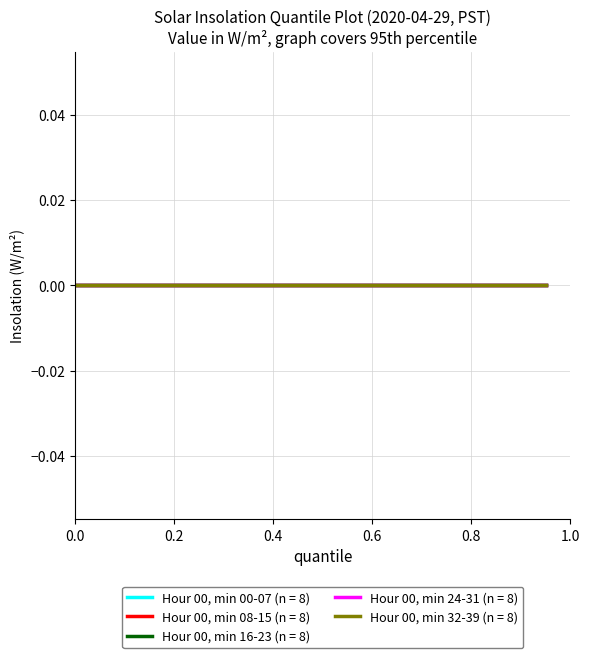

True or false: Minute values has a value of 33 at 7.

False